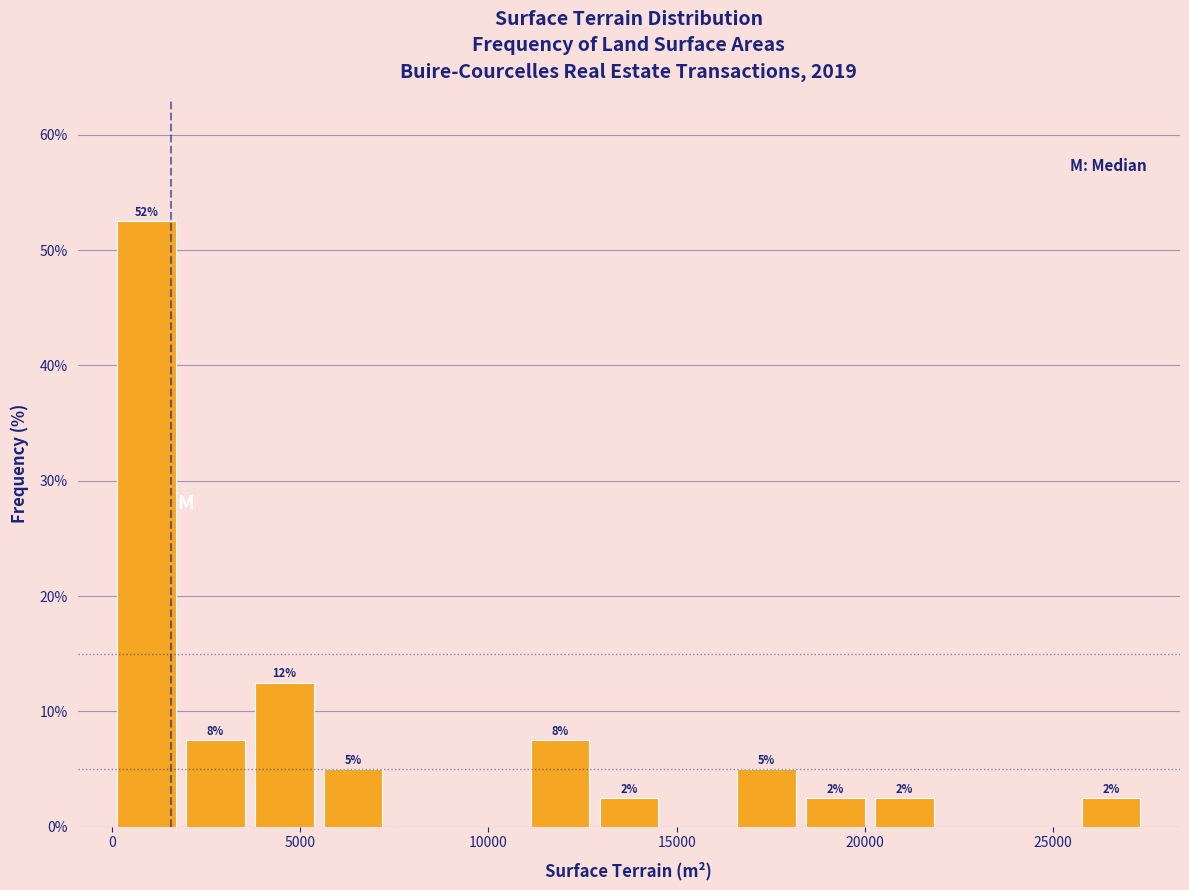

Read against the x-axis, roughly where is the centre of the tallest bar?

1000